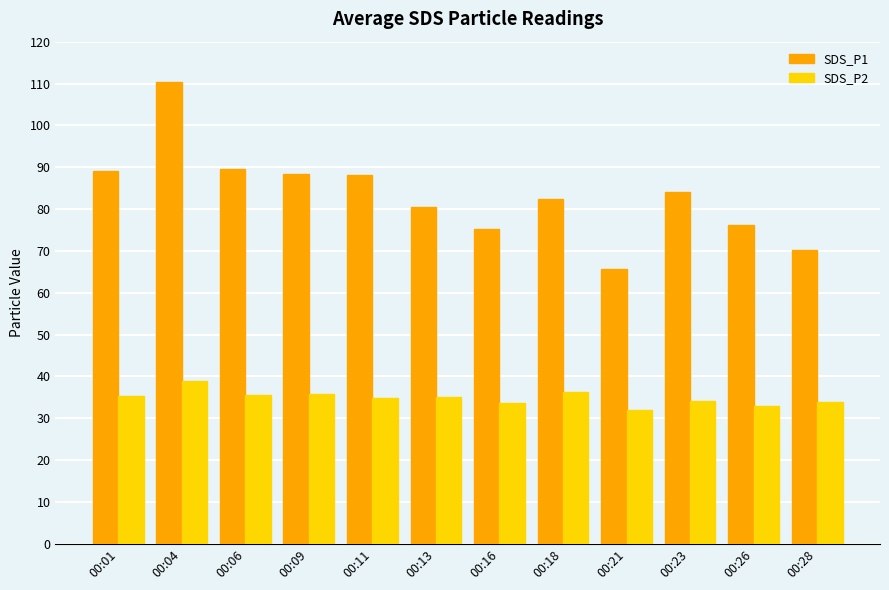

Is the value of SDS_P2 at 00:21 greater than the value of SDS_P1 at 00:06?

No